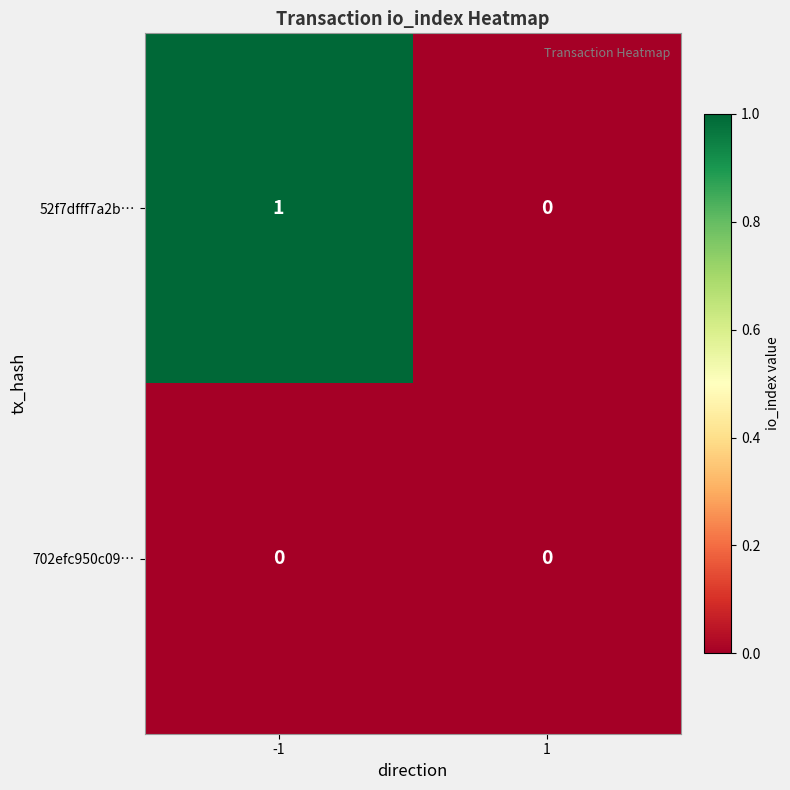

Is it true that 702efc950c09… equals 0 at 1?

True